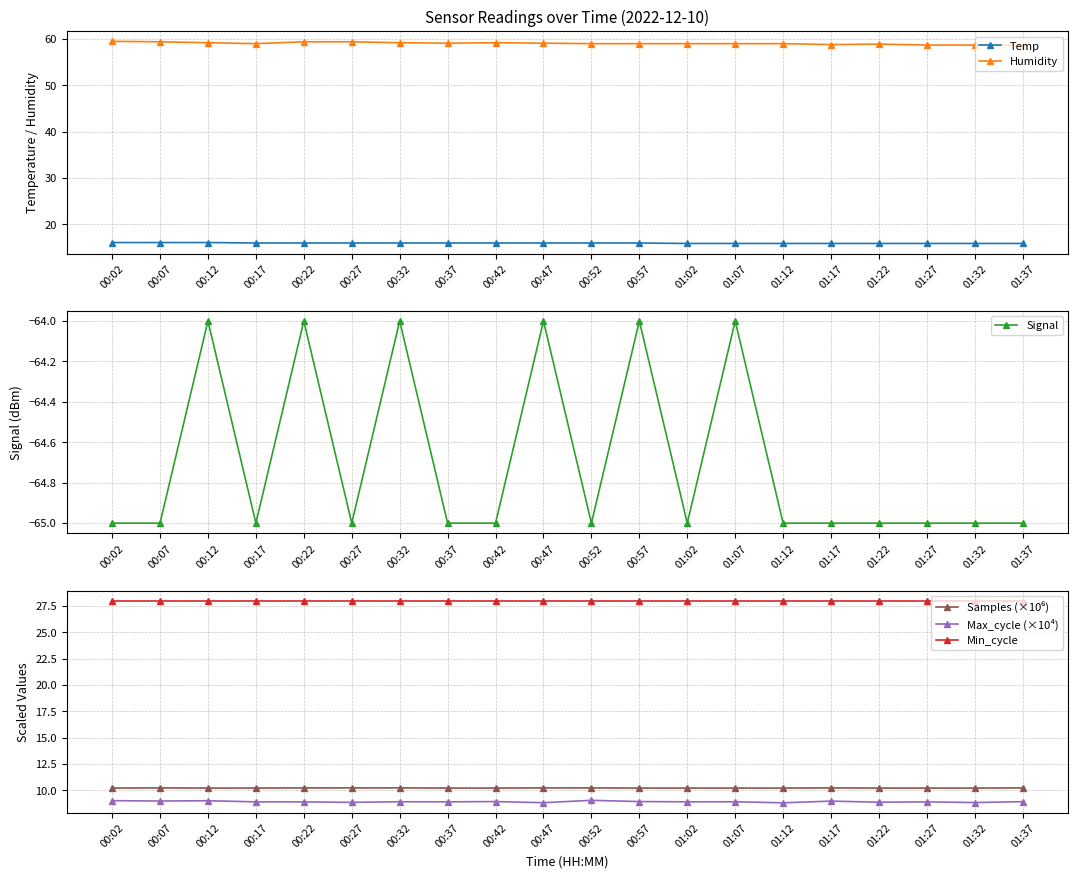

How many Signal values are between -65 and -64?

20